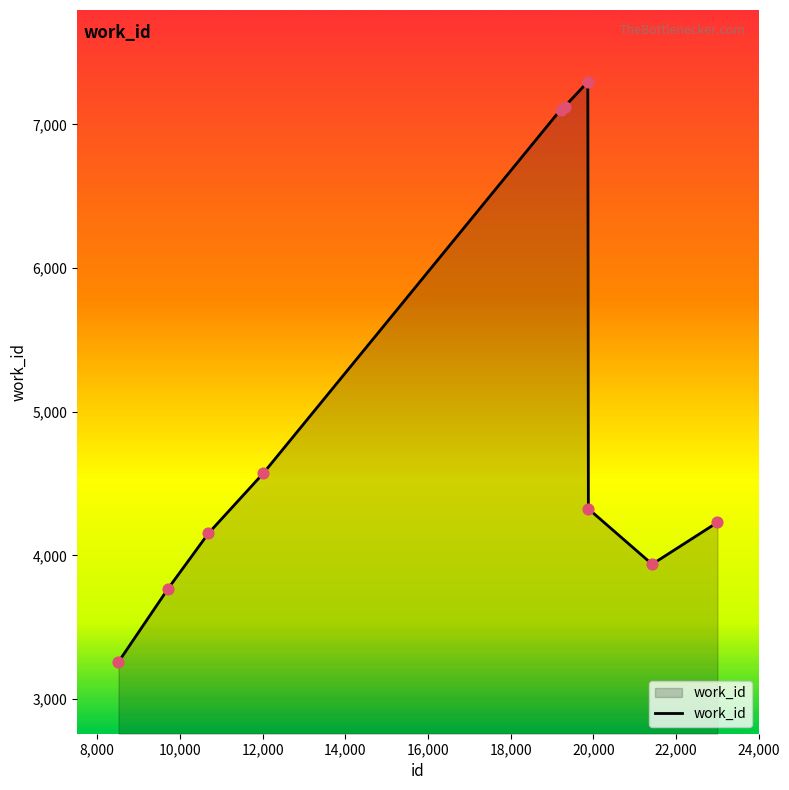

What is the difference between the maximum and minimum values?

4038